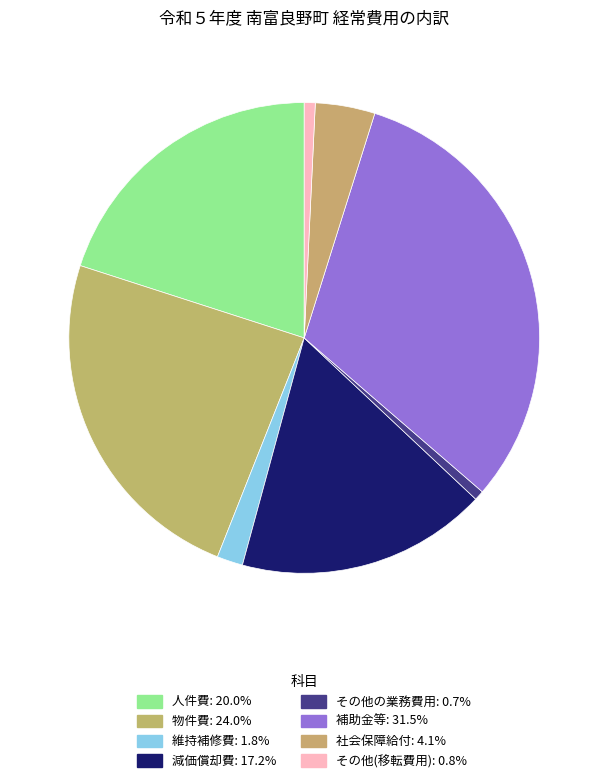

The 物件費 slice represents 24% of the pie. True or false?

True